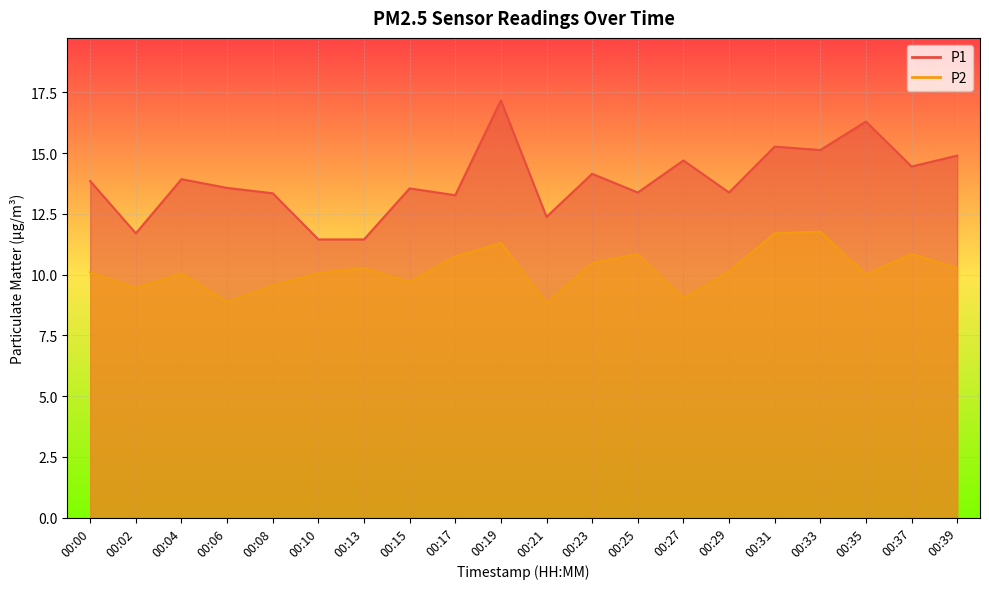

What is the maximum value shown in the chart?

17.2